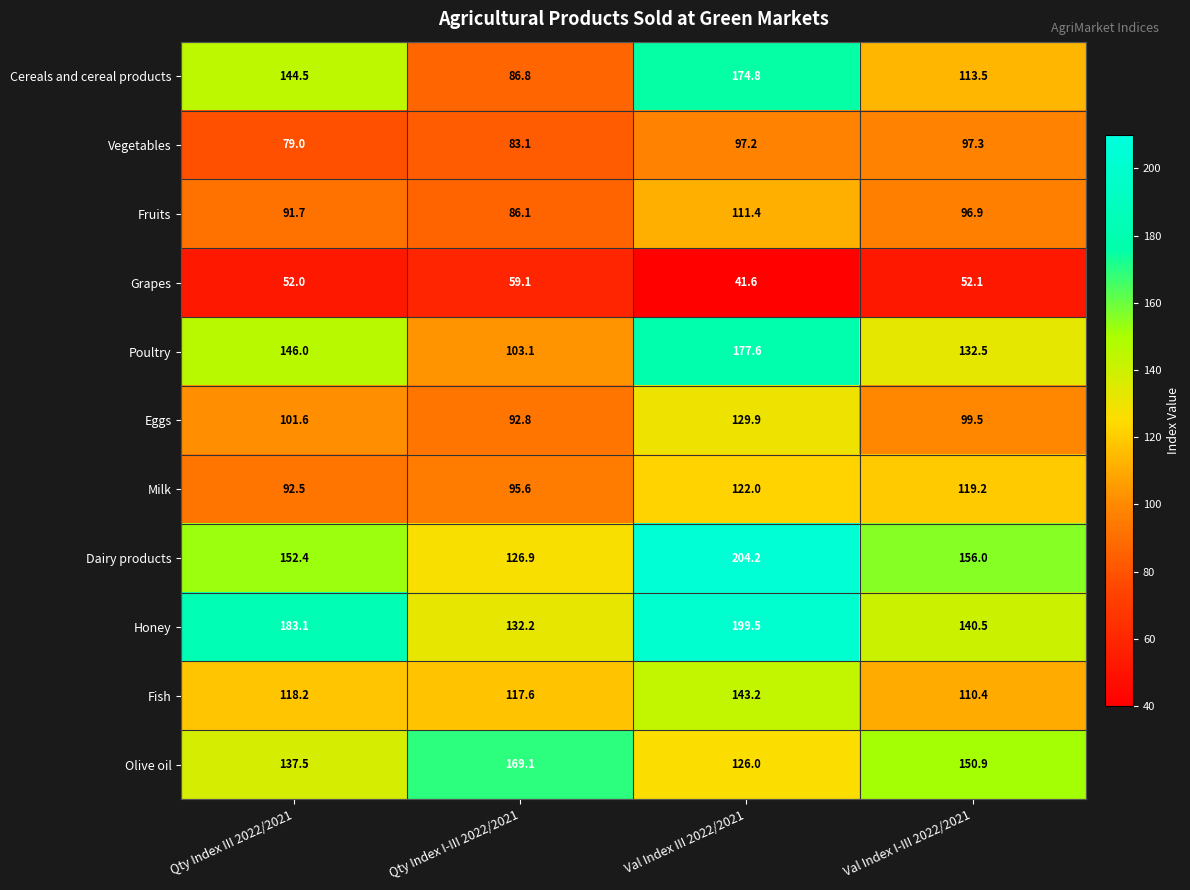

At which category is the sum across all series the highest?

Val Index III 2022/2021